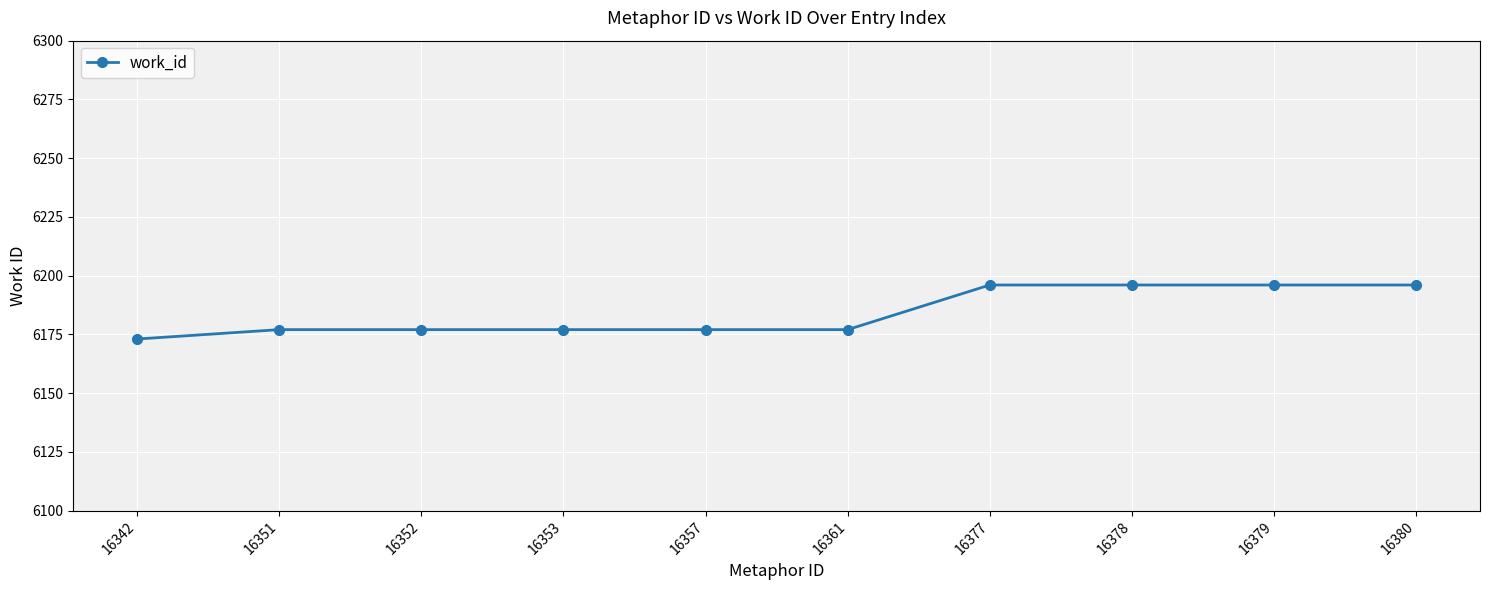

Which category has the lowest value across all series?

16342